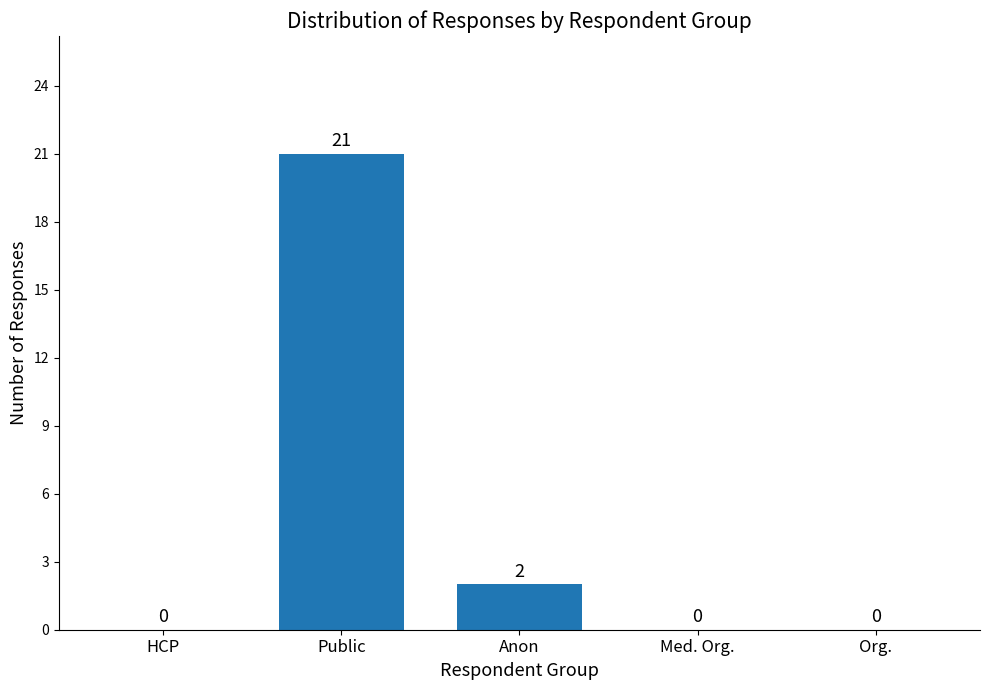

The value at HCP is 0. True or false?

True